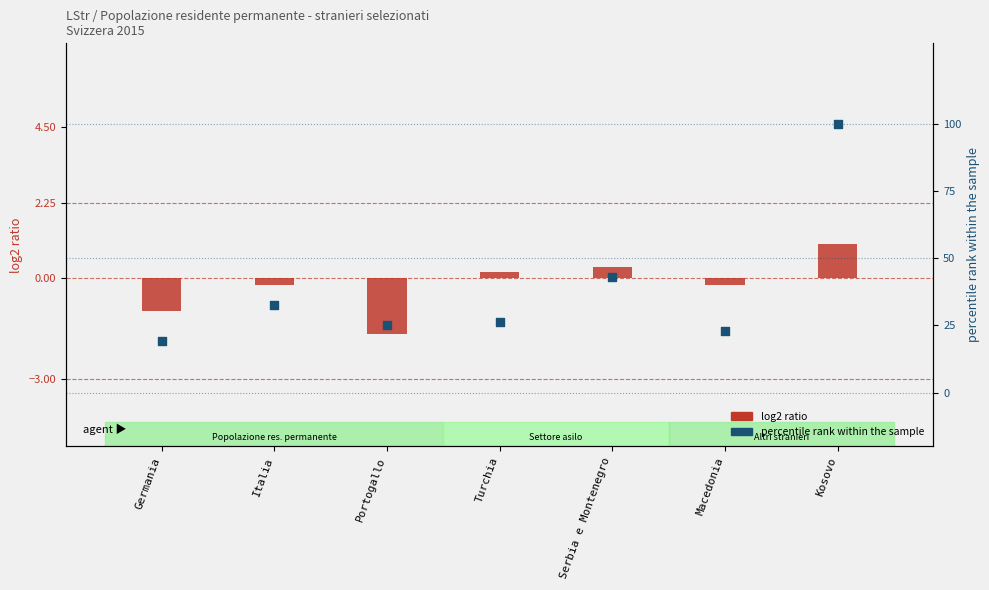

At how many categories does at least one series exceed 1?

7